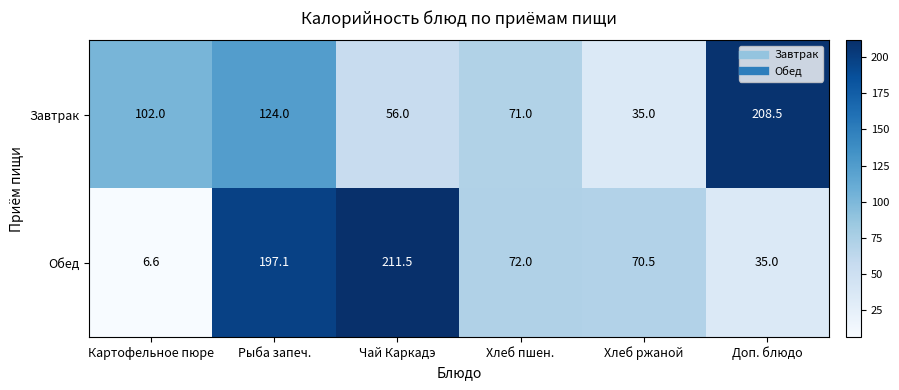

At how many categories does at least one series exceed 115?

3